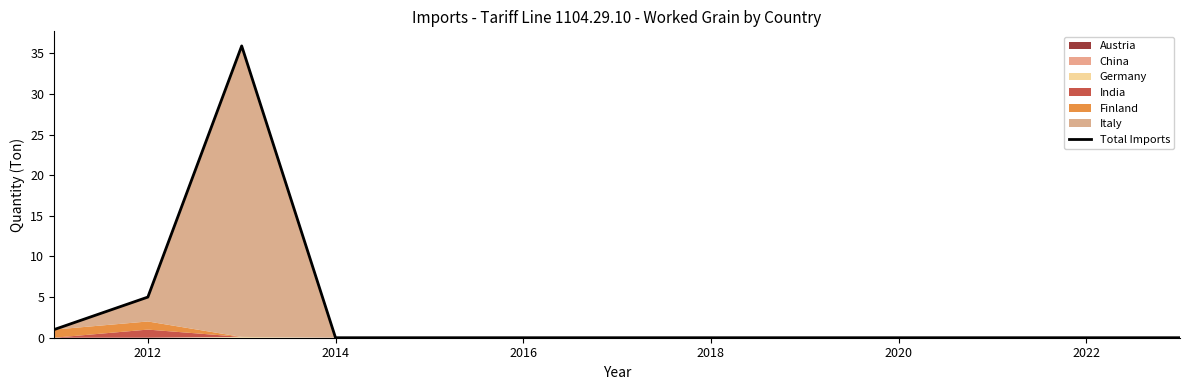

How many interior local peaks (higher than both neighbors) does the data have?

1